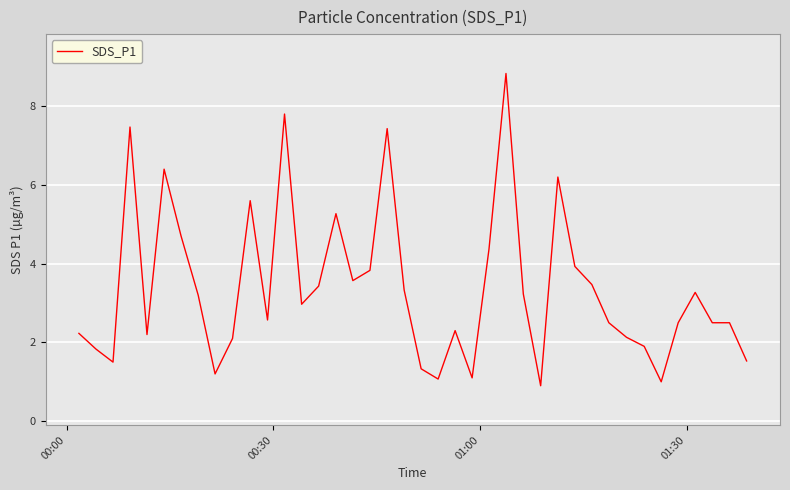

What is the difference between the maximum and minimum values?

7.9